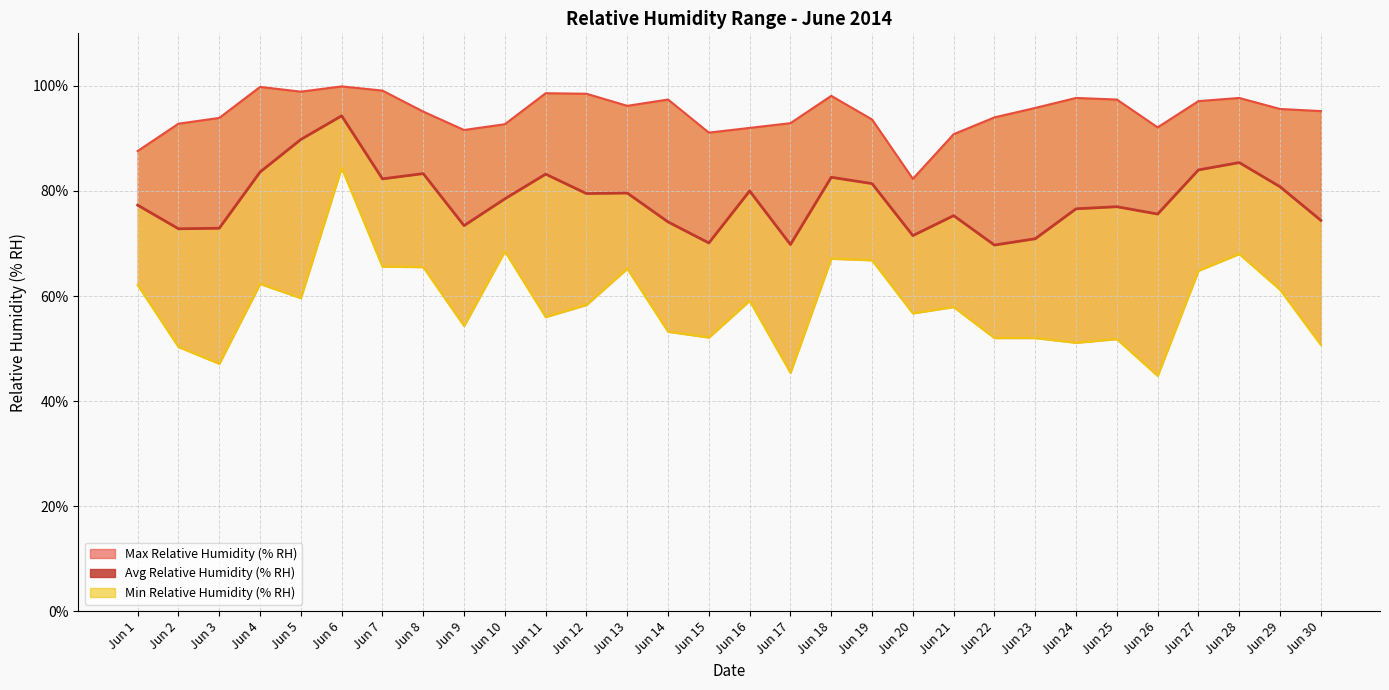

Read the Max Relative Humidity (% RH) value at Jun 20.

82.3